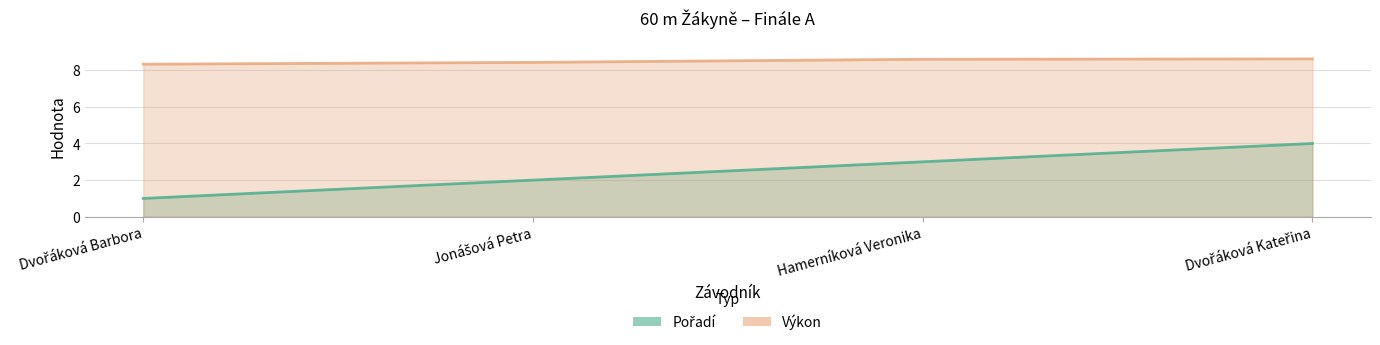

List the labels in order of Pořadí value, largest first.

Dvořáková Kateřina, Hamerníková Veronika, Jonášová Petra, Dvořáková Barbora